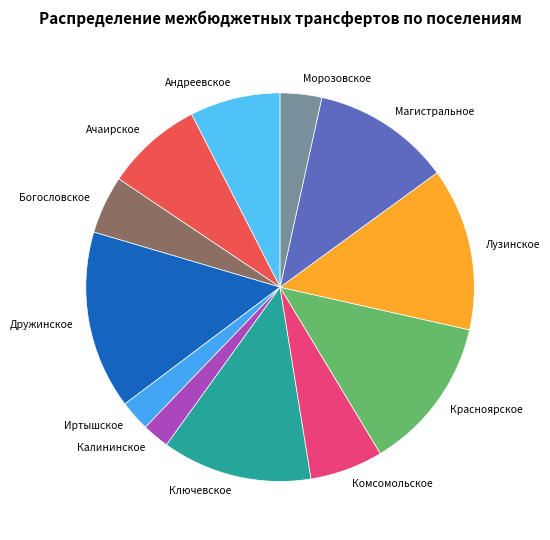

The Иртышское slice represents 12% of the pie. True or false?

False